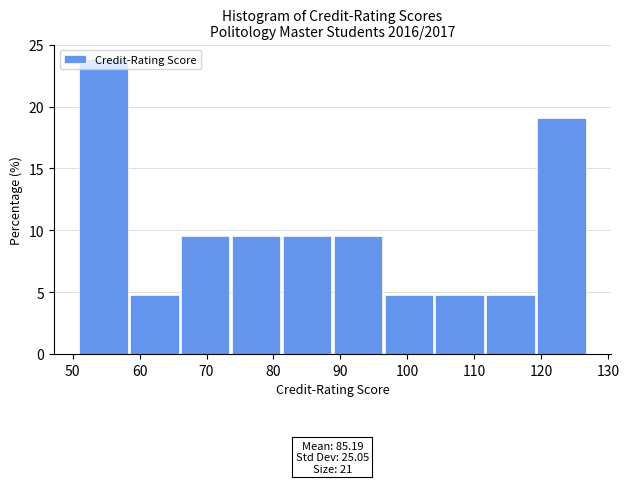

Which range on the x-axis has the tallest bar?

51.0 to 58.6